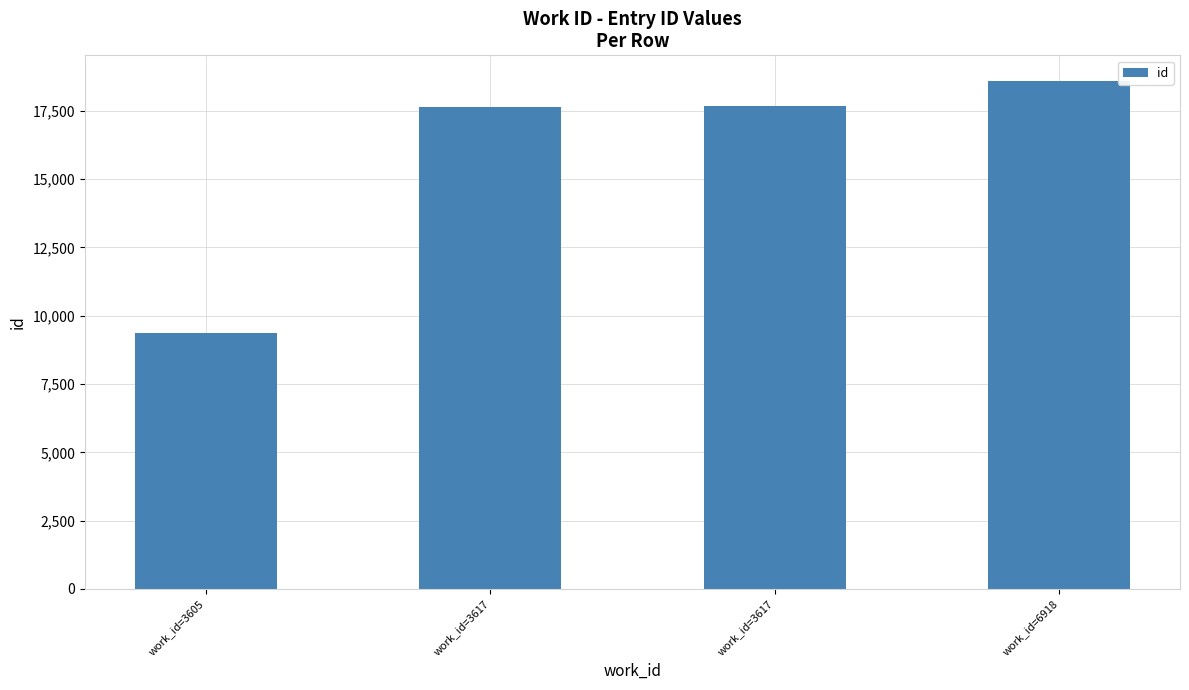

Which has a higher value, work_id=3617 or work_id=3617?

work_id=3617